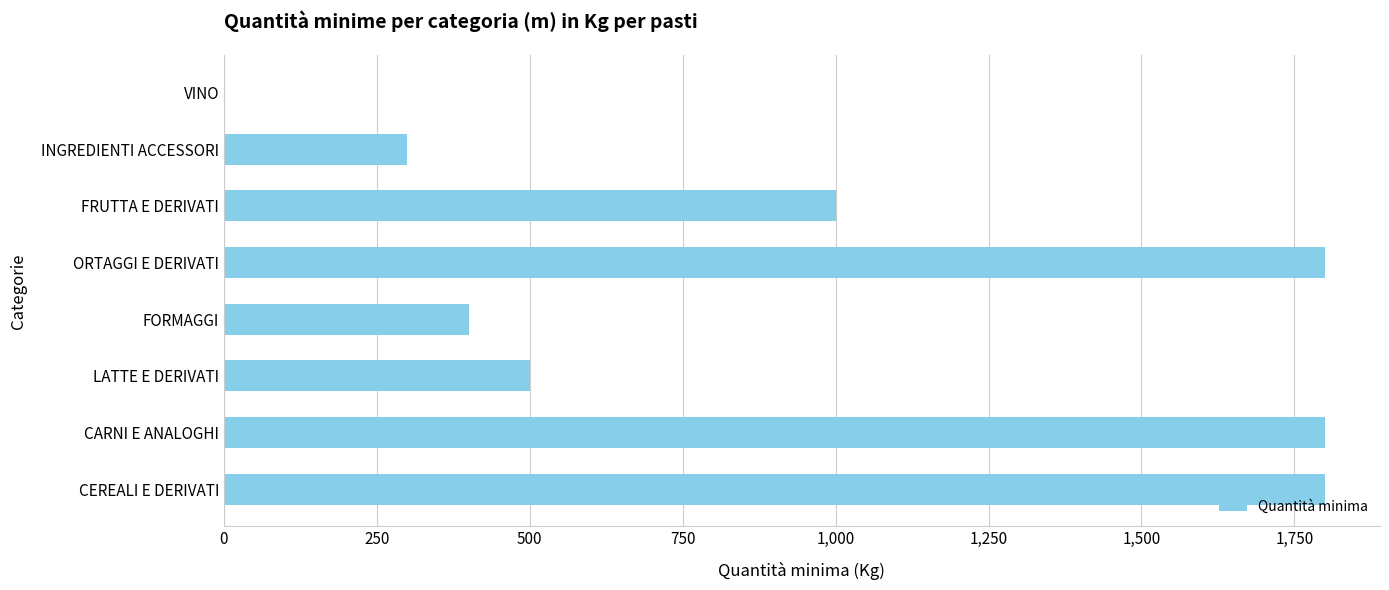

The value at CARNI E ANALOGHI is 1800. True or false?

True